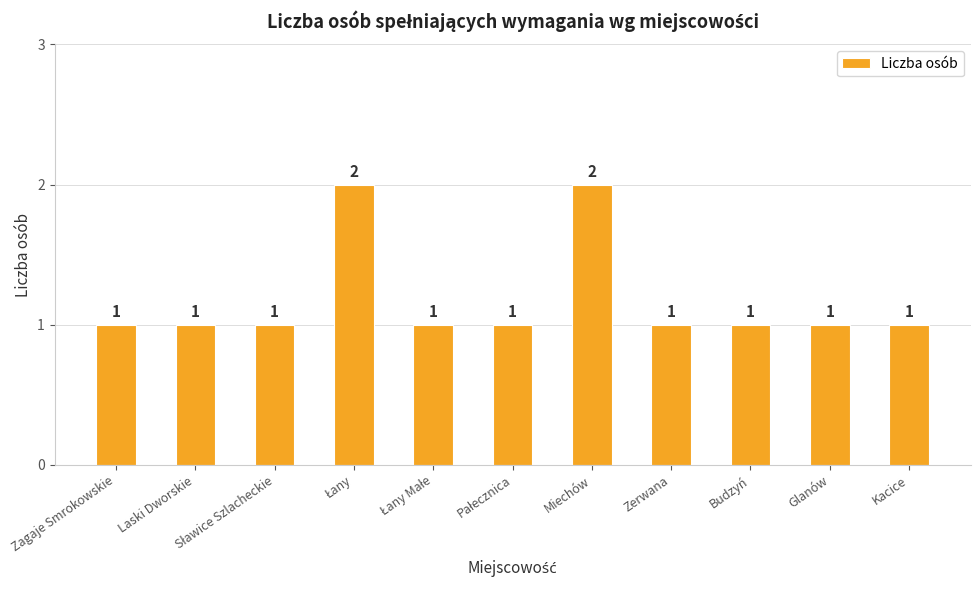

What position from the right is Laski Dworskie?

10